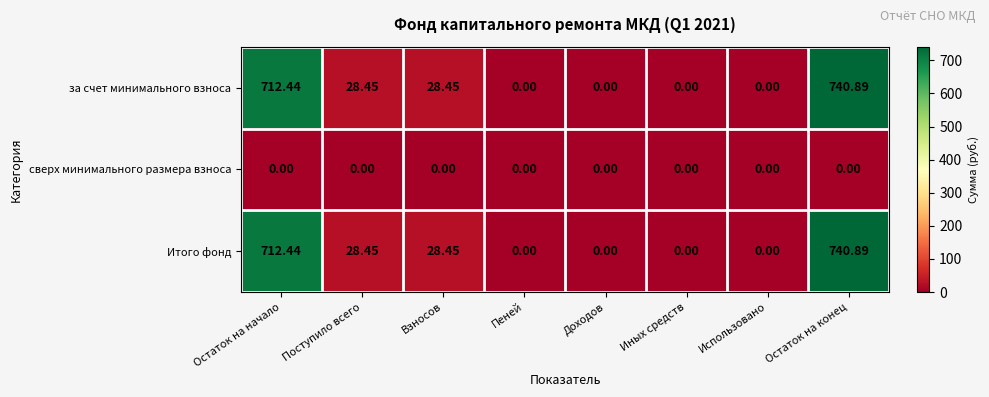

At which category is the sum across all series the highest?

Остаток на конец